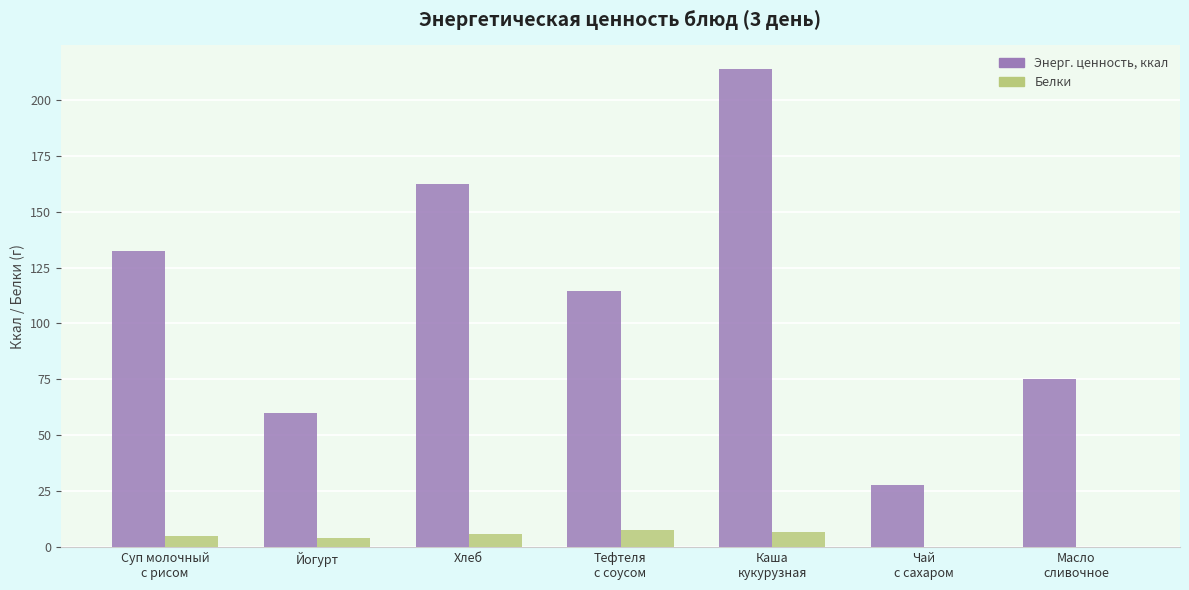

How many data points in Энерг. ценность, ккал are above 114?

4